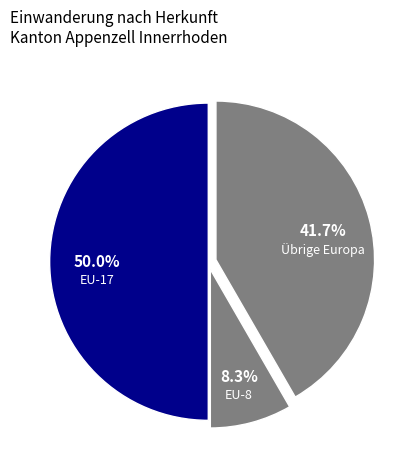

Is it true that EU-8 is 15% of the pie?

False